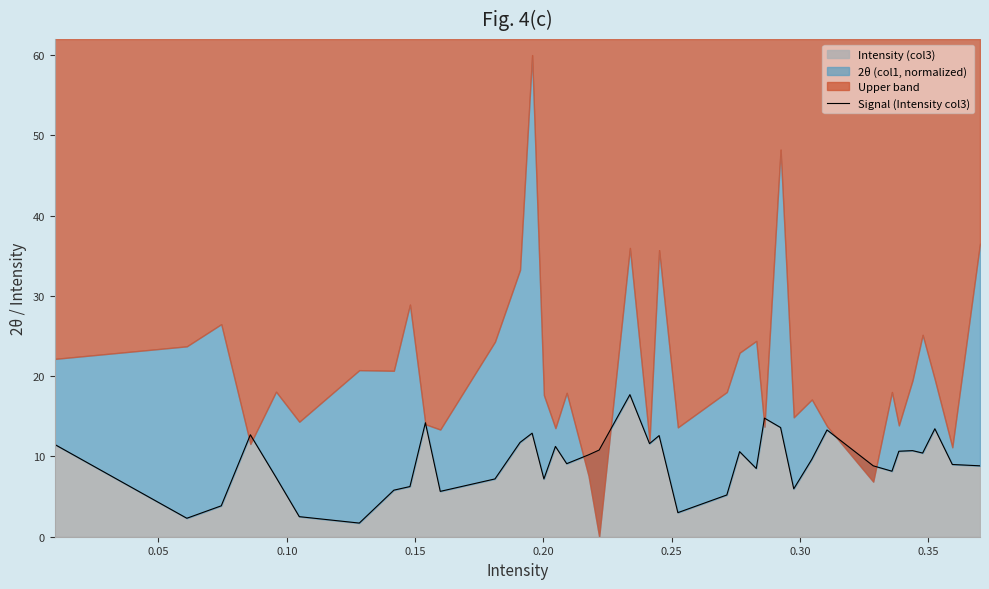

Count the number of categories in the chart.

39